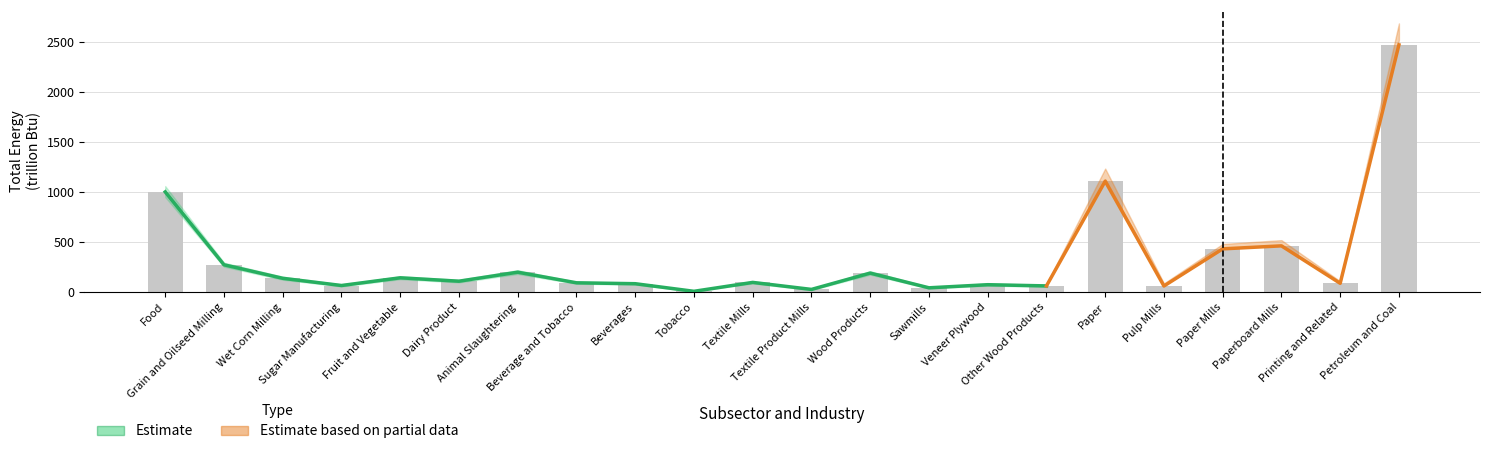

Reading left to right, transcribe all the data shown in this chart.

Food=1002	Grain and Oilseed Milling=274	Wet Corn Milling=139	Sugar Manufacturing=67	Fruit and Vegetable=144	Dairy Product=110	Animal Slaughtering=200	Beverage and Tobacco=94	Beverages=85	Tobacco=9	Textile Mills=98	Textile Product Mills=28	Wood Products=191	Sawmills=44	Veneer Plywood=75	Other Wood Products=63